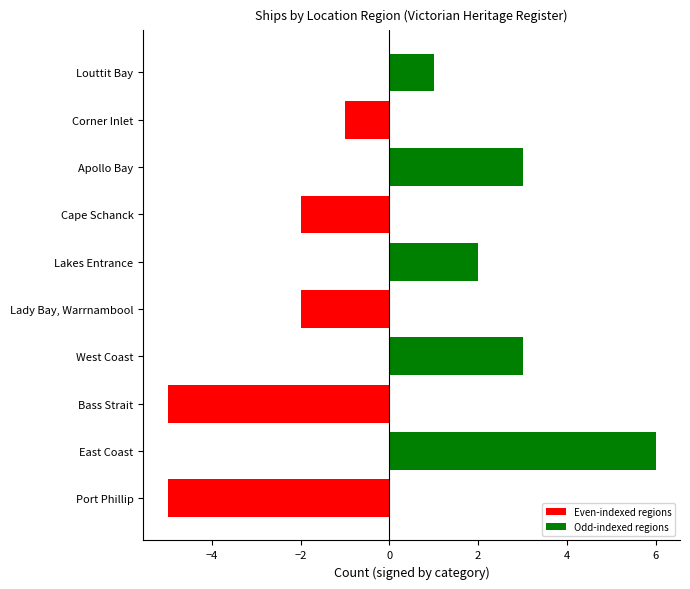

How many values are above zero?

5